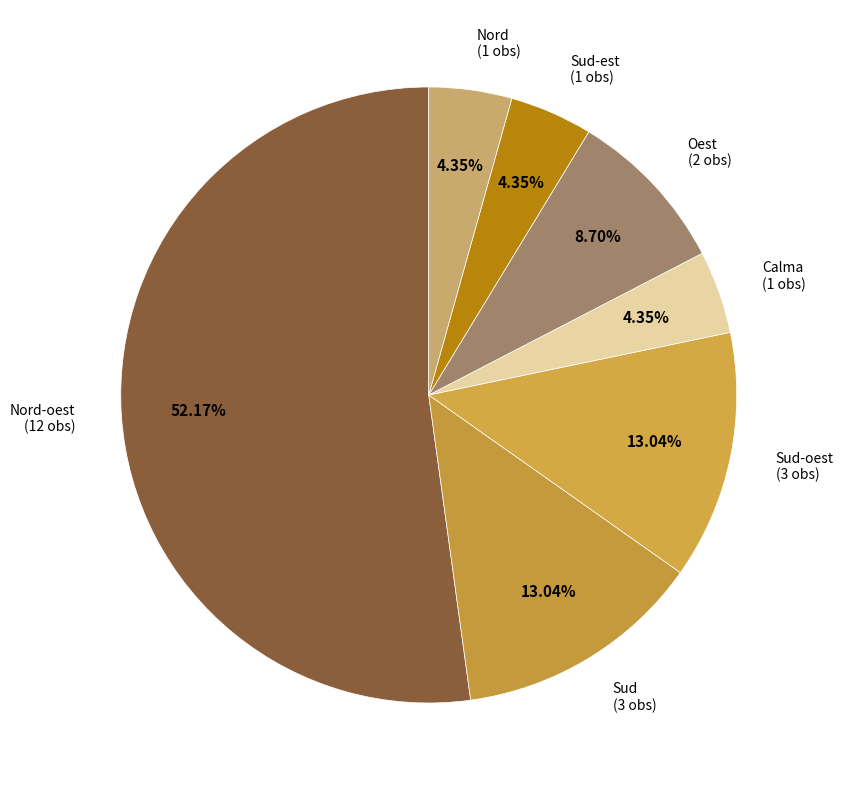

What is the largest slice in the pie chart?

Nord-oest